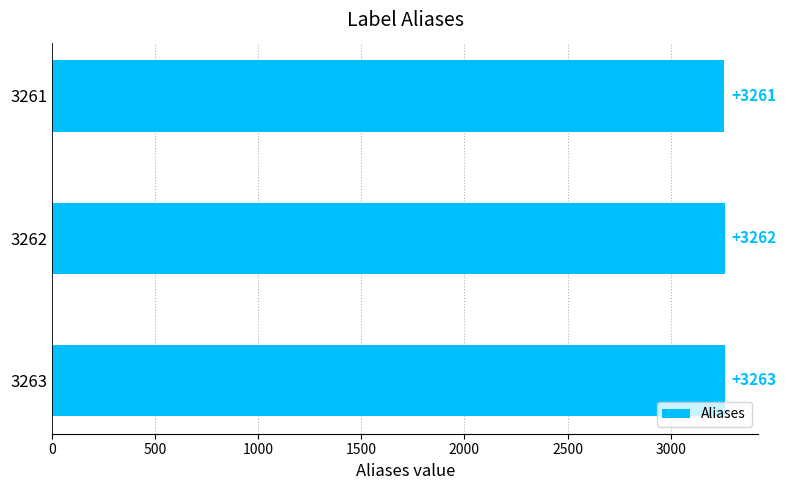

How many series are shown in this chart?

1